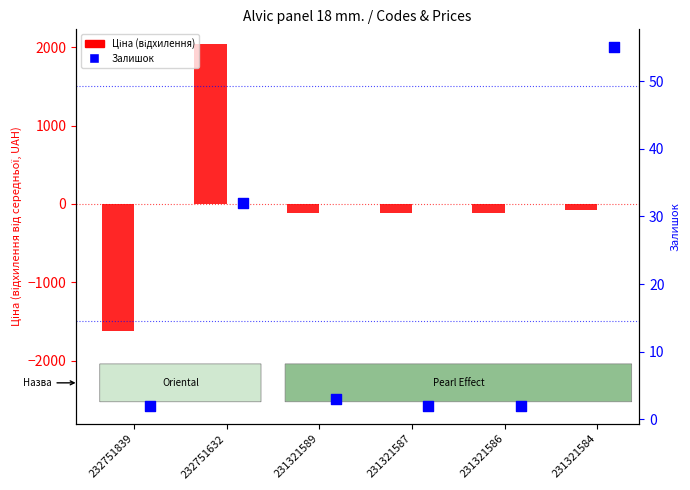

At which category is the sum across all series the highest?

232751632